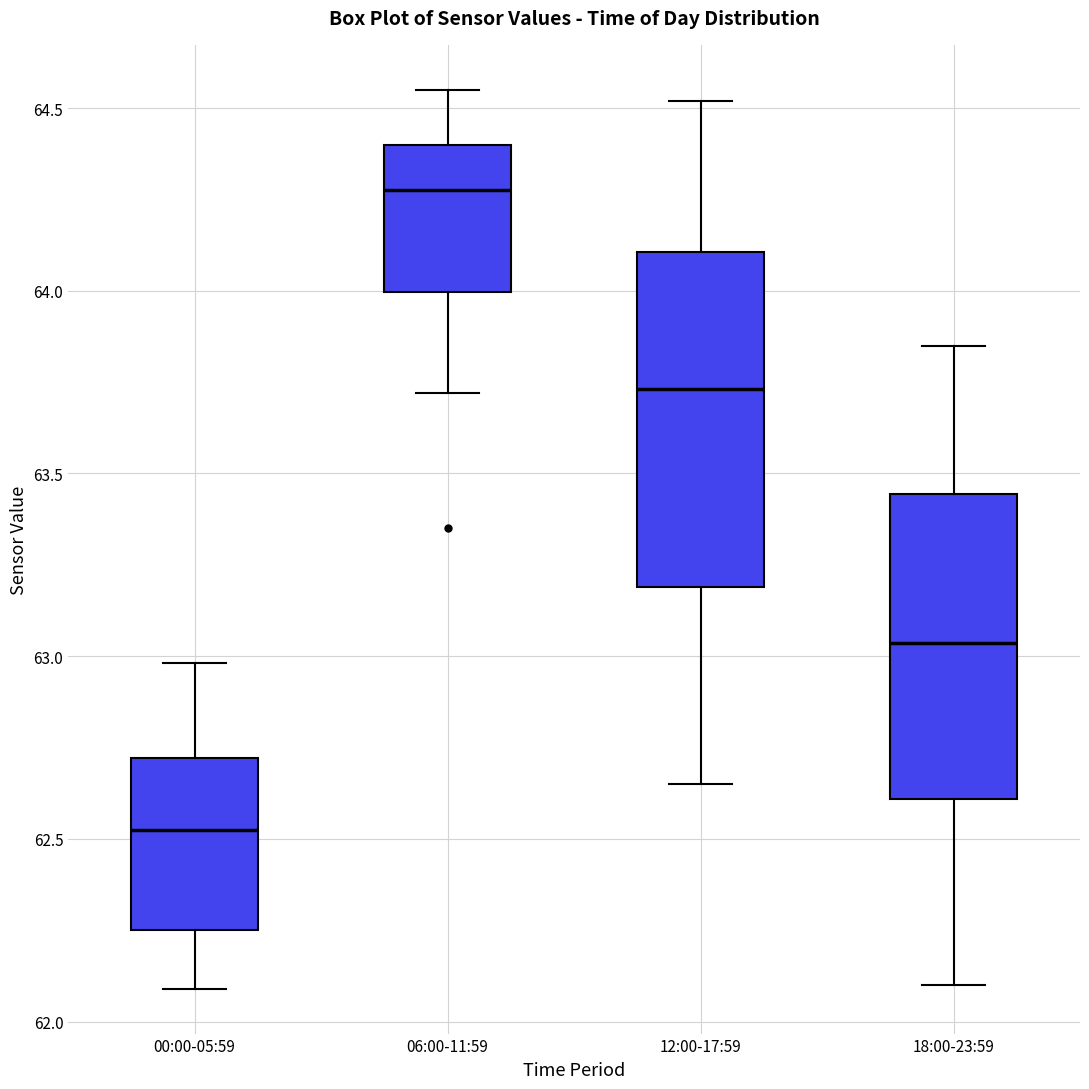

Comparing the boxes themselves (not the whiskers), which one is the tallest?

12:00-17:59